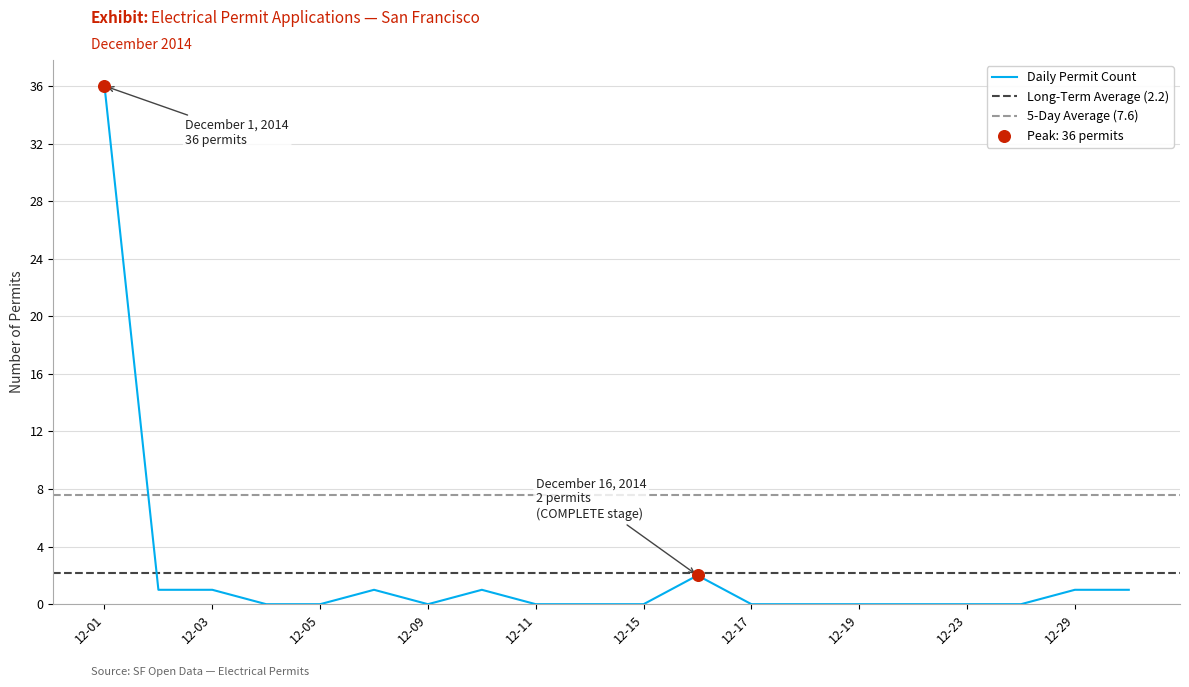

What are all the series names shown in the legend?

Daily Permit Count, Long-Term Average, 5-Day Average